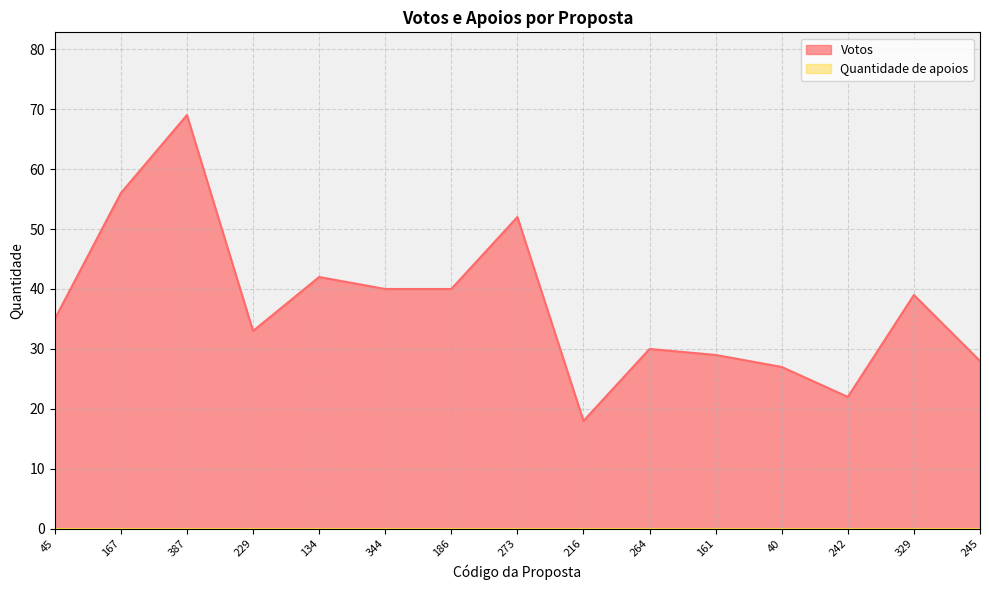

List the labels in order of value, smallest first.

216, 242, 40, 245, 161, 264, 229, 45, 329, 344, 186, 134, 273, 167, 387